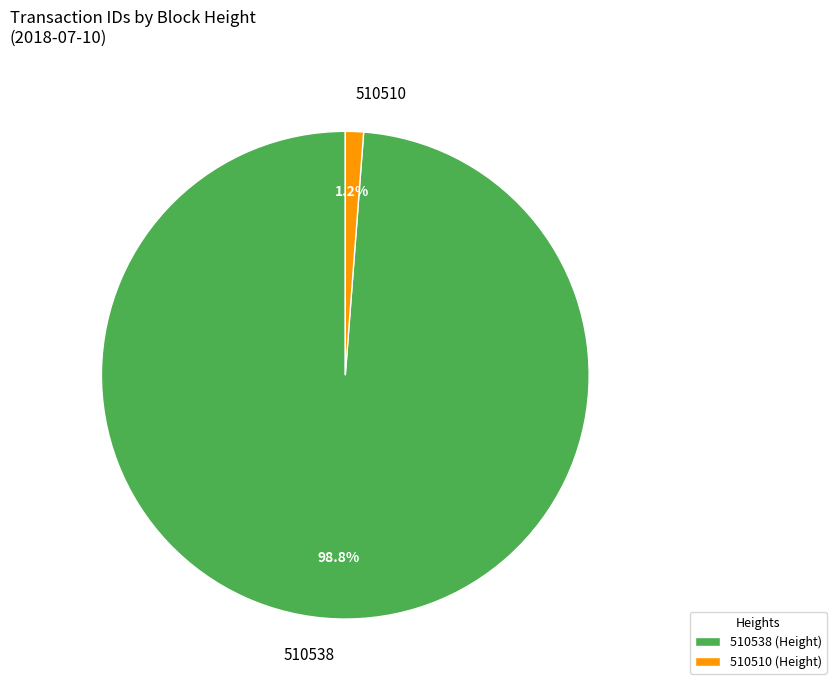

Which category has the smallest portion of the pie?

510510